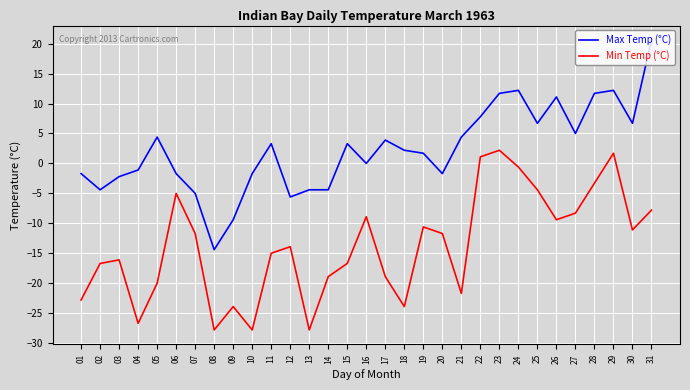

What is the spread (max minus min) of values at 20?

10.0